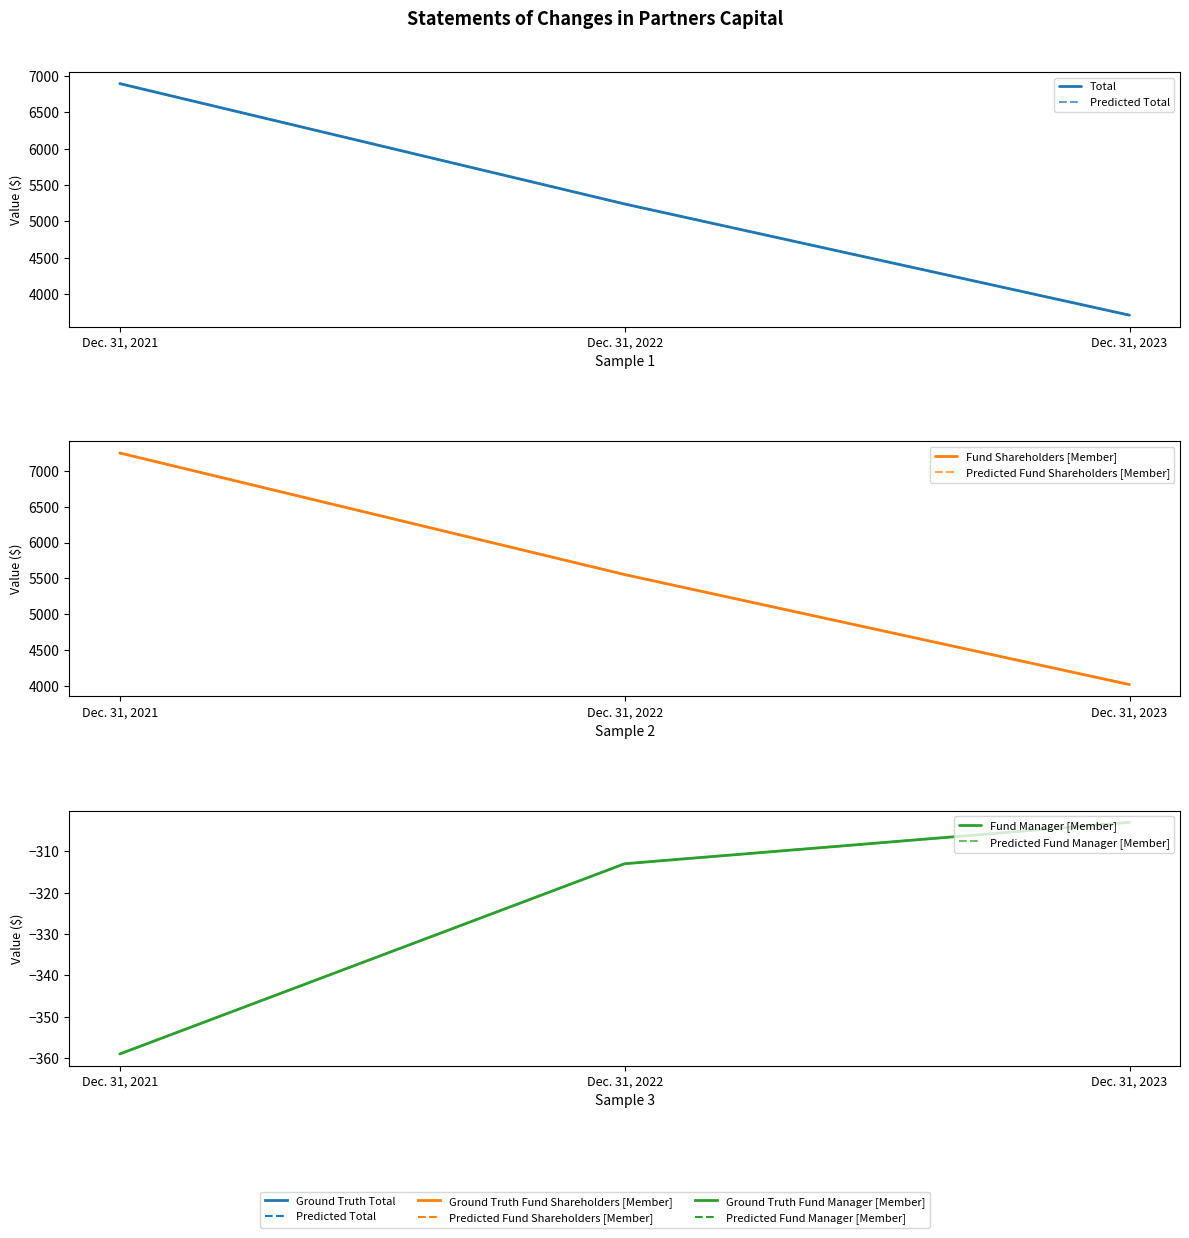

Reading right to left, what are all the values shown in this chart?

Total: 3711	5239	6893
Predicted Total: 3711	5239	6893
Fund Shareholders [Member]: 4014	5552	7252
Predicted Fund Shareholders [Member]: 4014	5552	7252
Fund Manager [Member]: -303	-313	-359
Predicted Fund Manager [Member]: -303	-313	-359